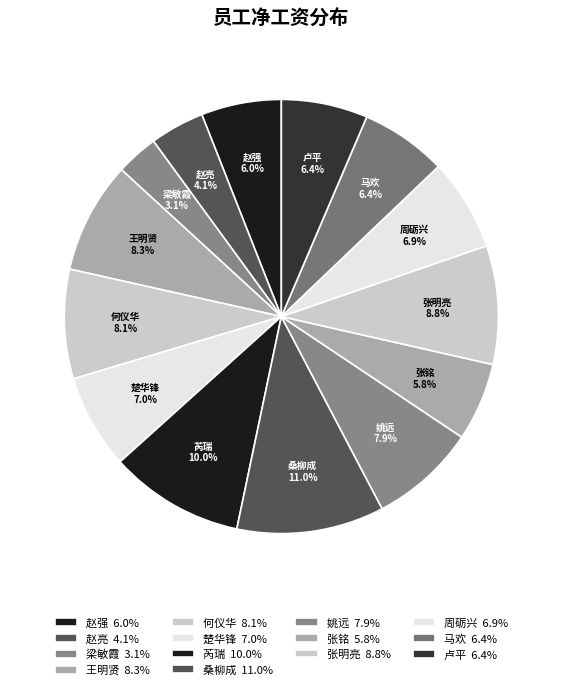

Count the number of slices in the pie.

14